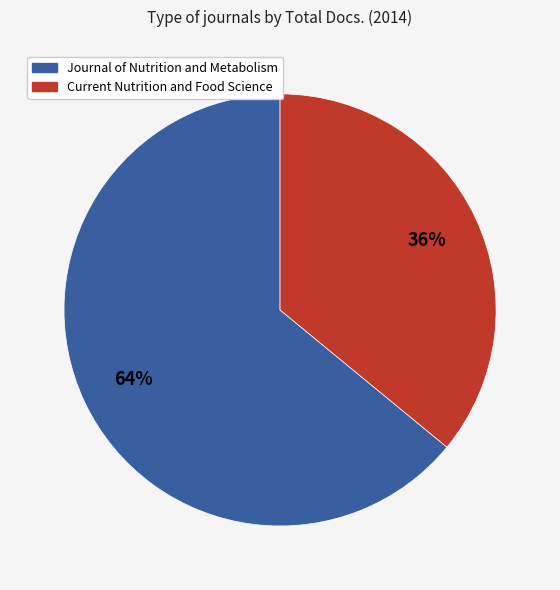

What percentage is the Journal of Nutrition and Metabolism slice, to the nearest percent?

64%